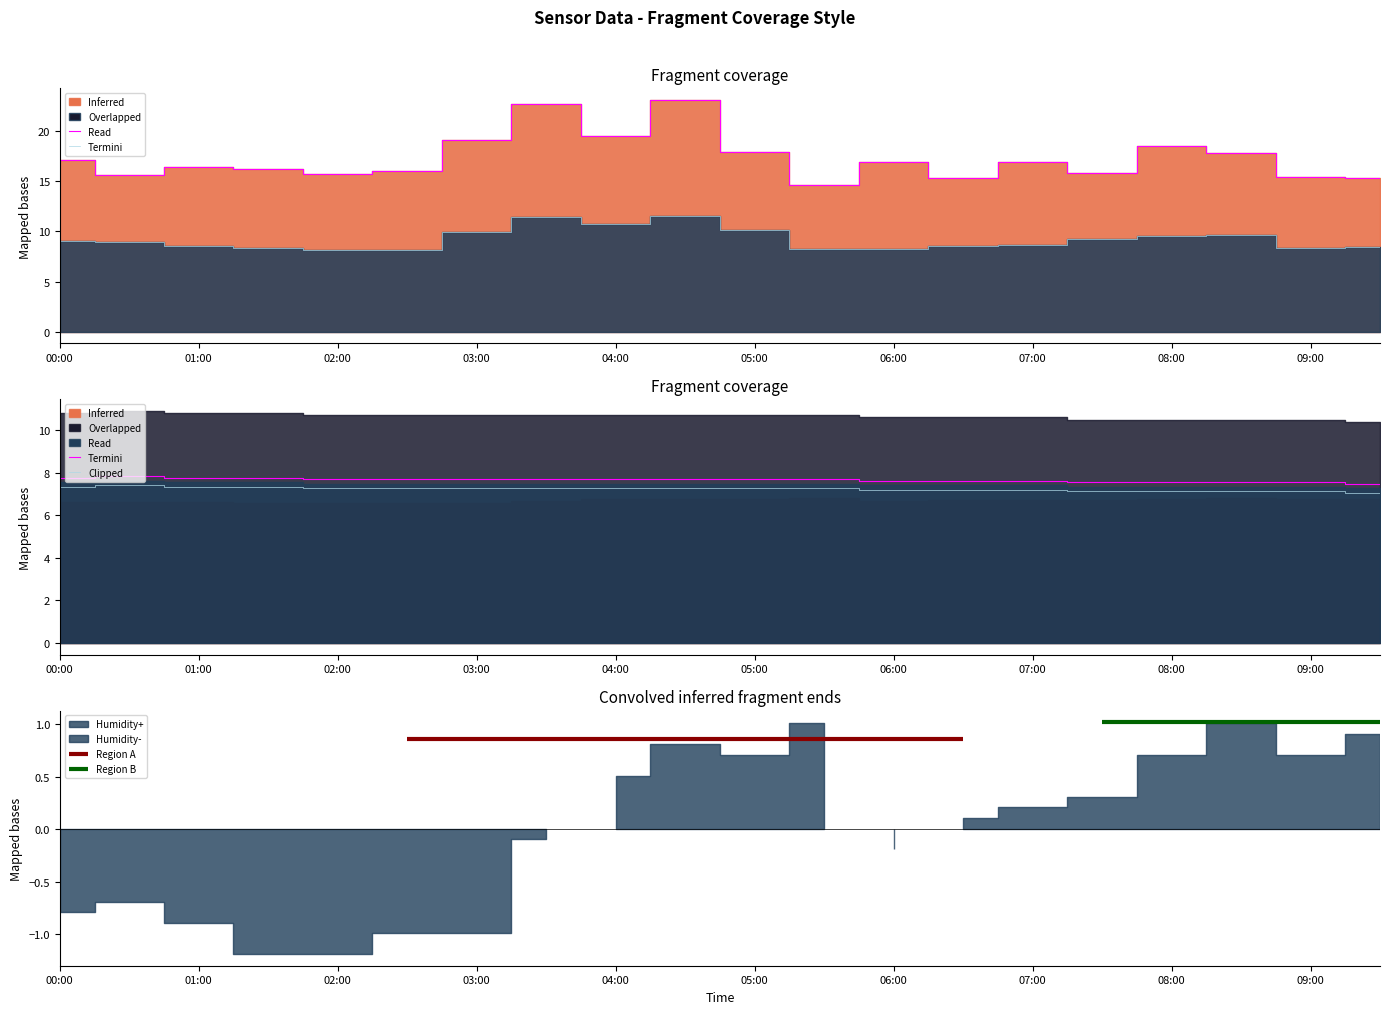

The Clipped_P1 series shows 9.6 at 17. True or false?

True